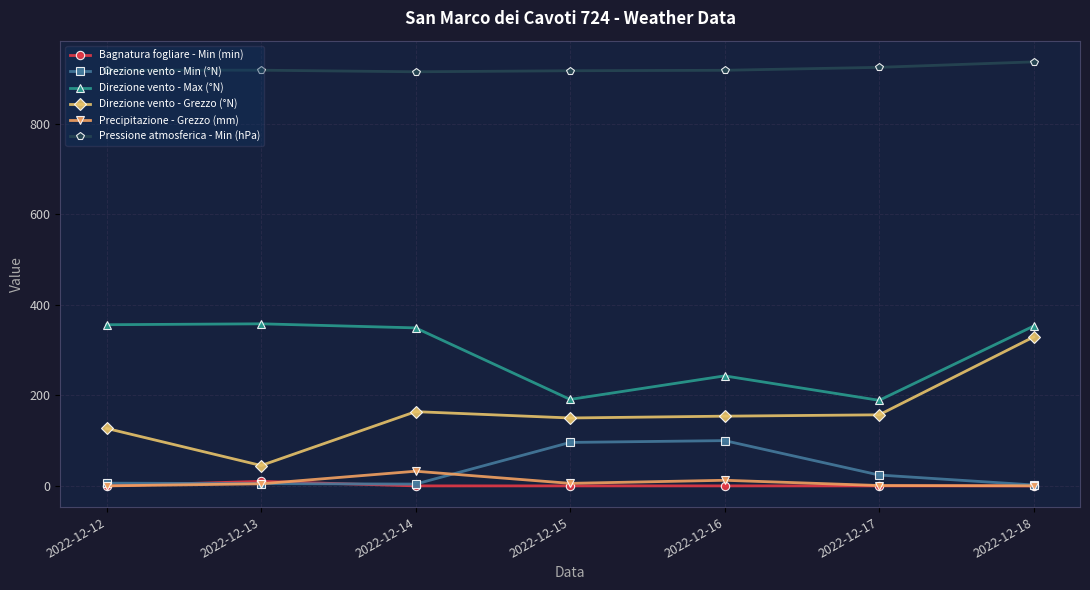

Where is the first local minimum for Direzione vento - Grezzo (°N)?

2022-12-13